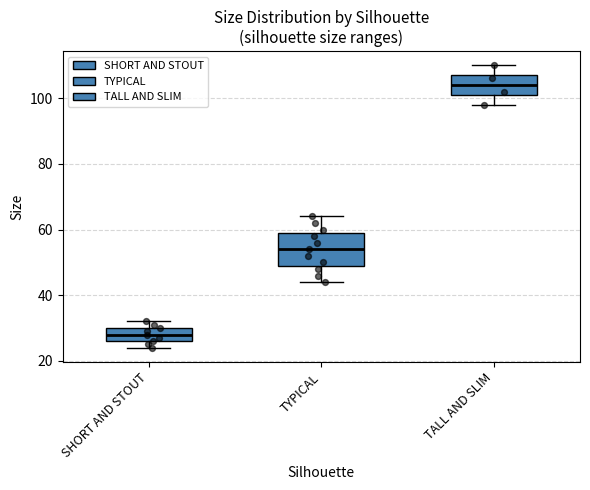

Reading left to right, read every box against the y-axis: the position of its median line, the range the box covers, and the ends of its whiskers. The values are not printed on the chart, so give them approximately, as read against the axis.

SHORT AND STOUT: median 28, box 26 to 30, whiskers 24 to 32
TYPICAL: median 54, box 50 to 60, whiskers 44 to 64
TALL AND SLIM: median 104, box 102 to 108, whiskers 98 to 110